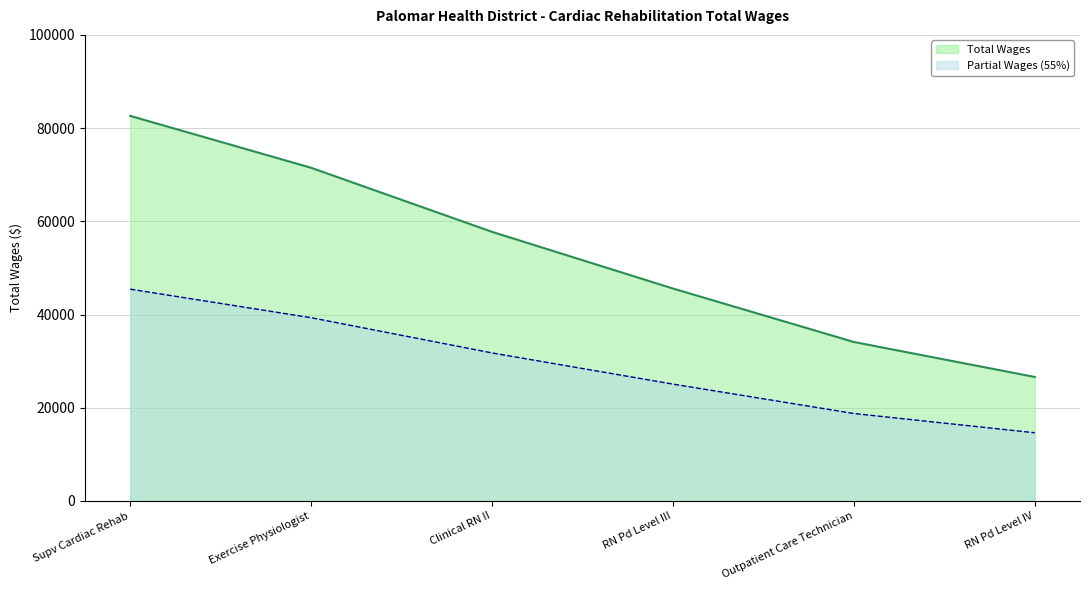

How many data points does each series have?

6